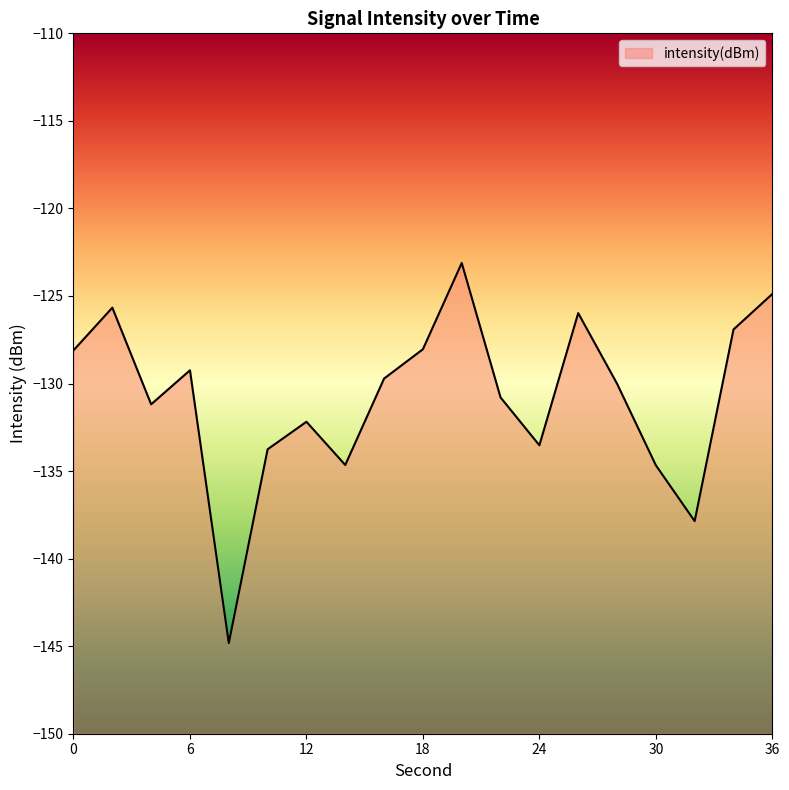

What is the greatest value displayed?

-123.1